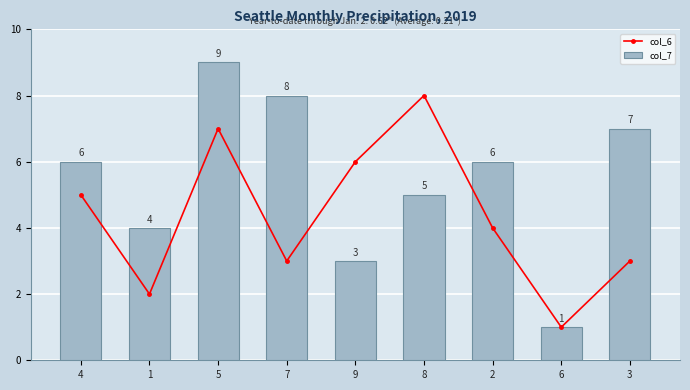

The value of col_6 at 7 is 1. True or false?

False